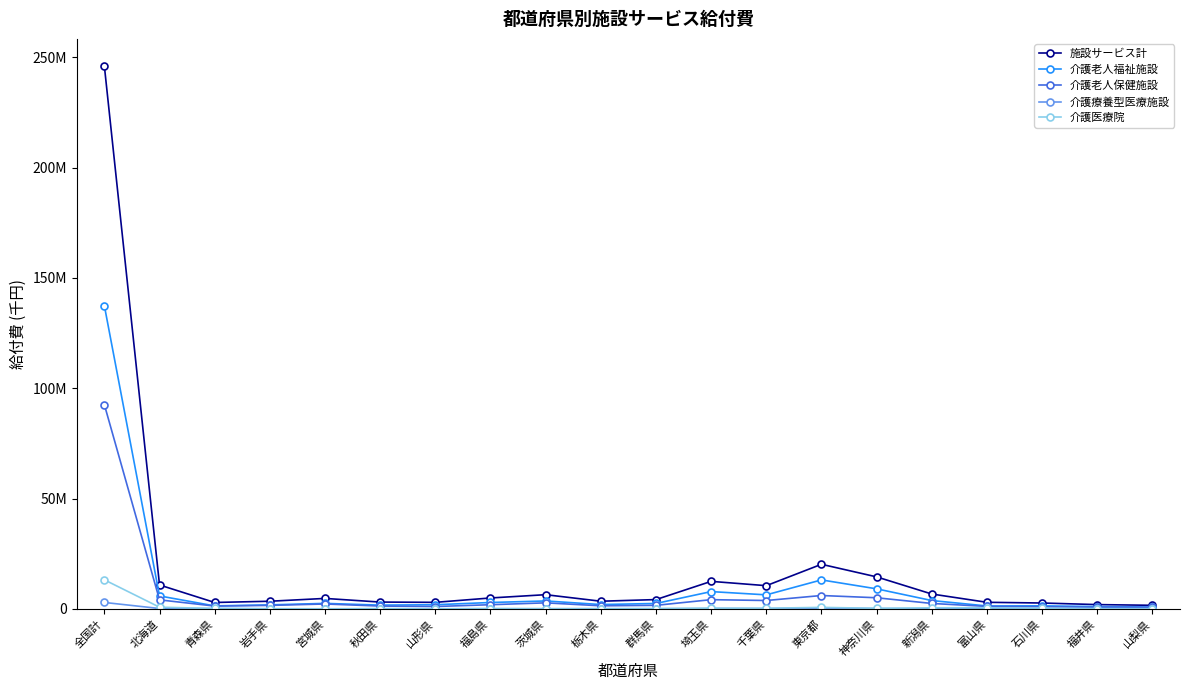

What are all the series names shown in the legend?

施設サービス計, 介護老人福祉施設, 介護老人保健施設, 介護療養型医療施設, 介護医療院